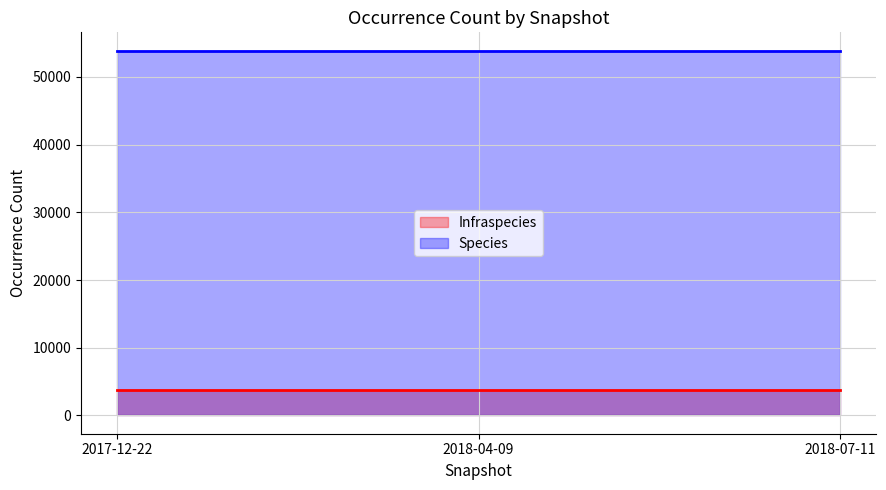

The value of Species at 2018-04-09 is 25861. True or false?

False